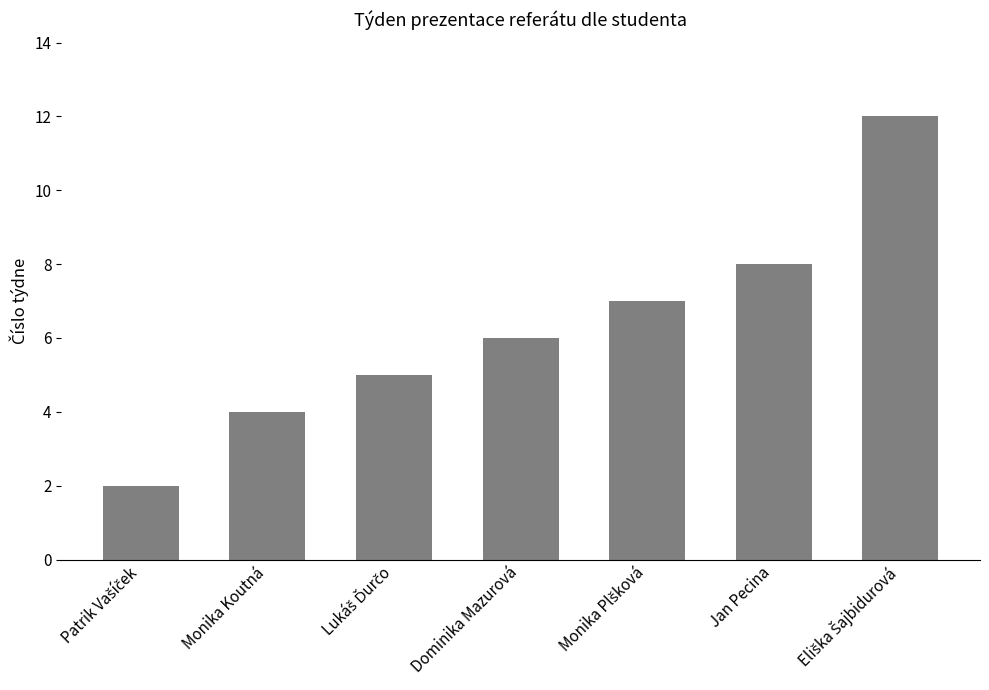

What is the sum of all values?

44